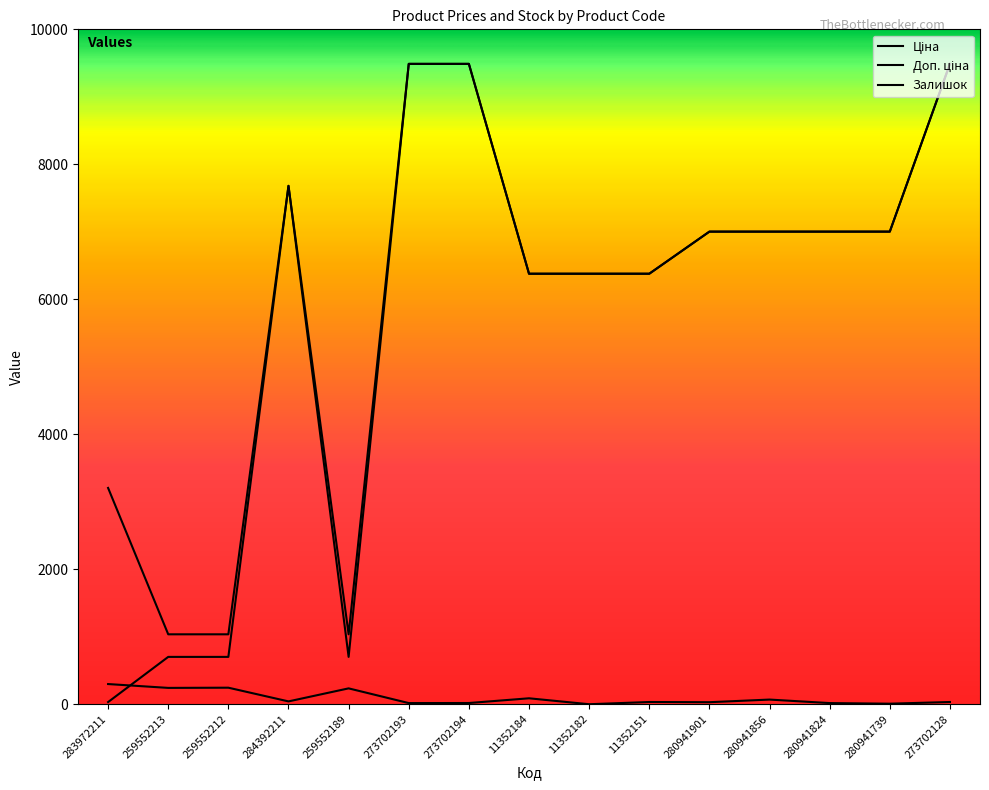

What is the label of the 8th point from the right?

11352184